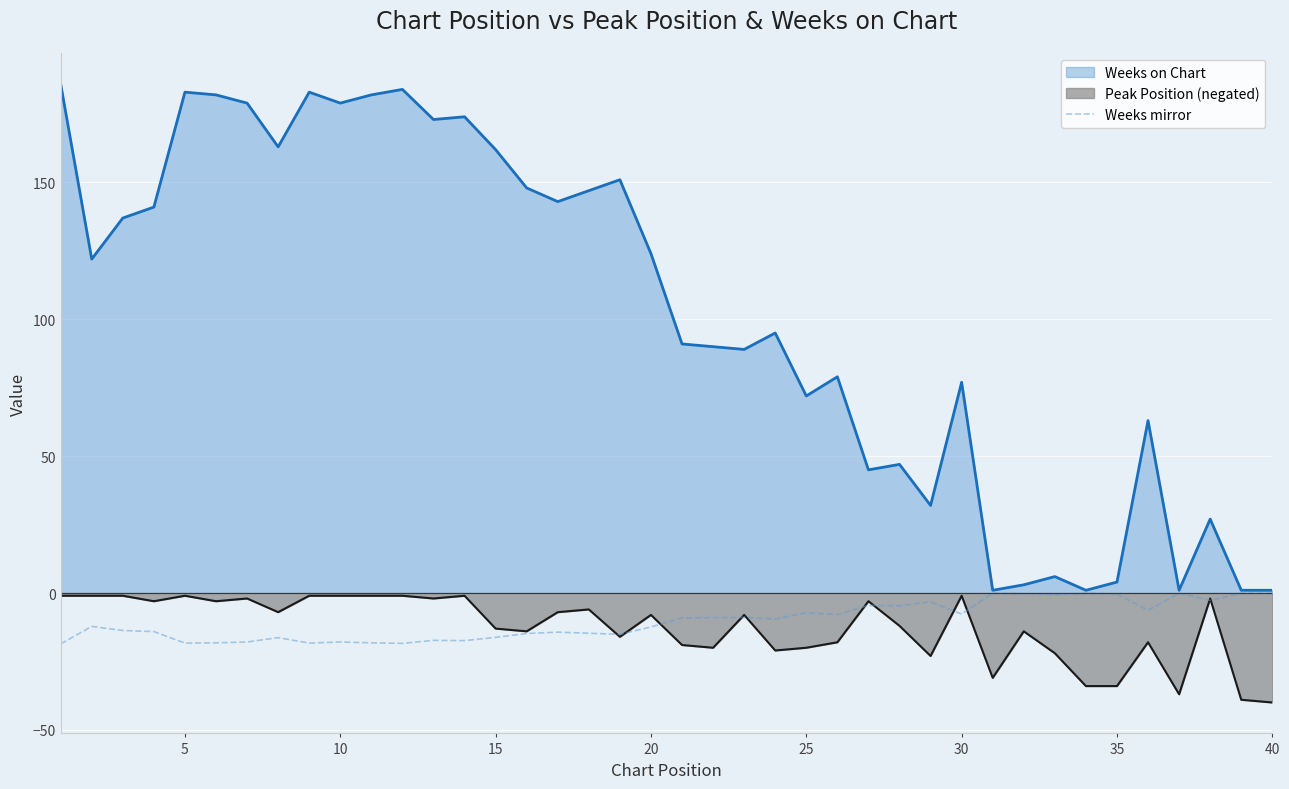

What is the maximum value for Weeks on Chart?

186.0